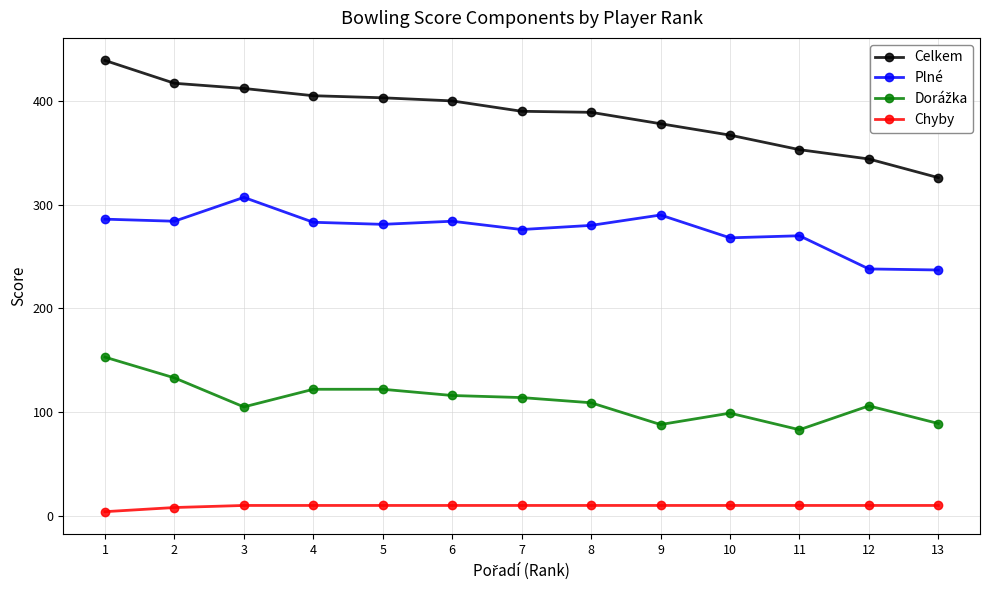

The Plné series shows 268 at 10. True or false?

True